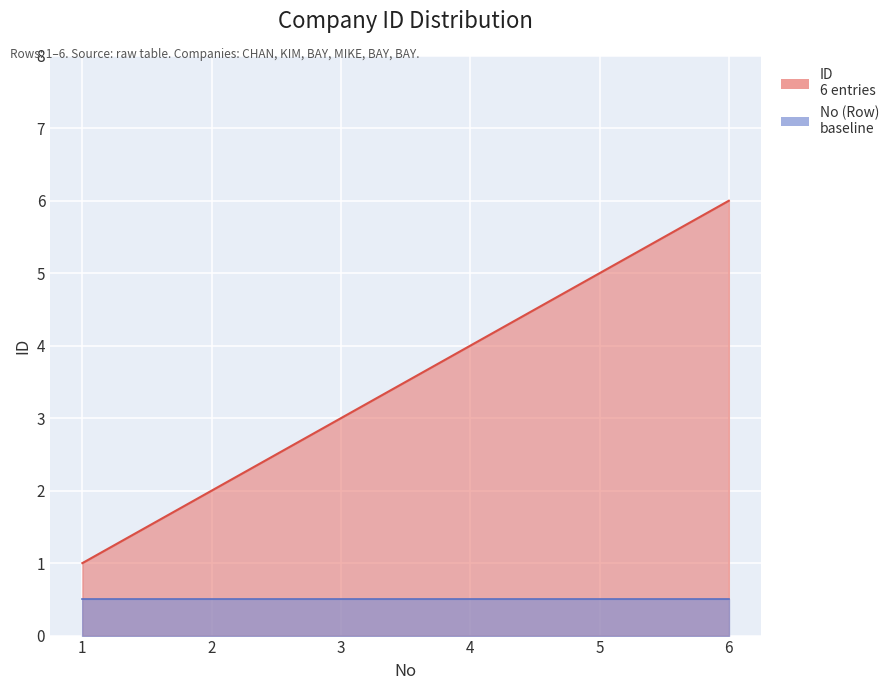

The chart shows a value of 1 at 1. True or false?

True